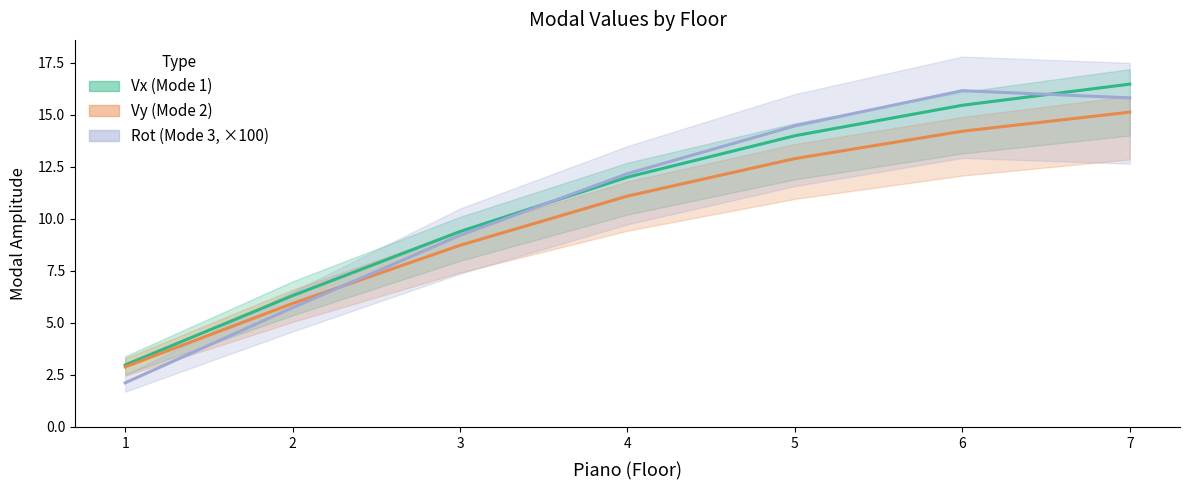

What is the difference between the maximum and minimum values in the Vx (Mode 1) series?

13.5